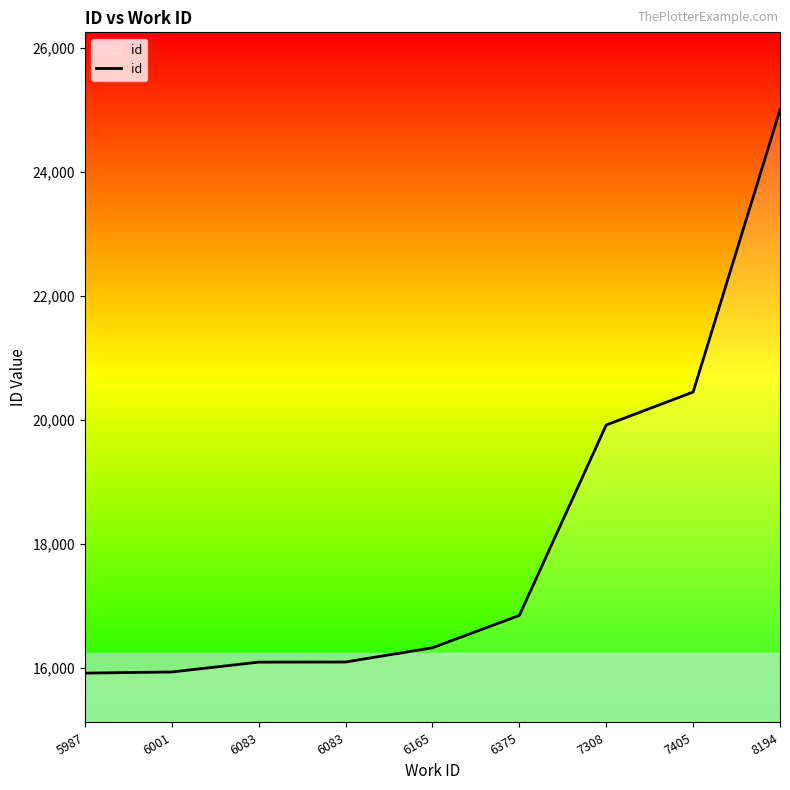

Does the chart have visible grid lines?

No